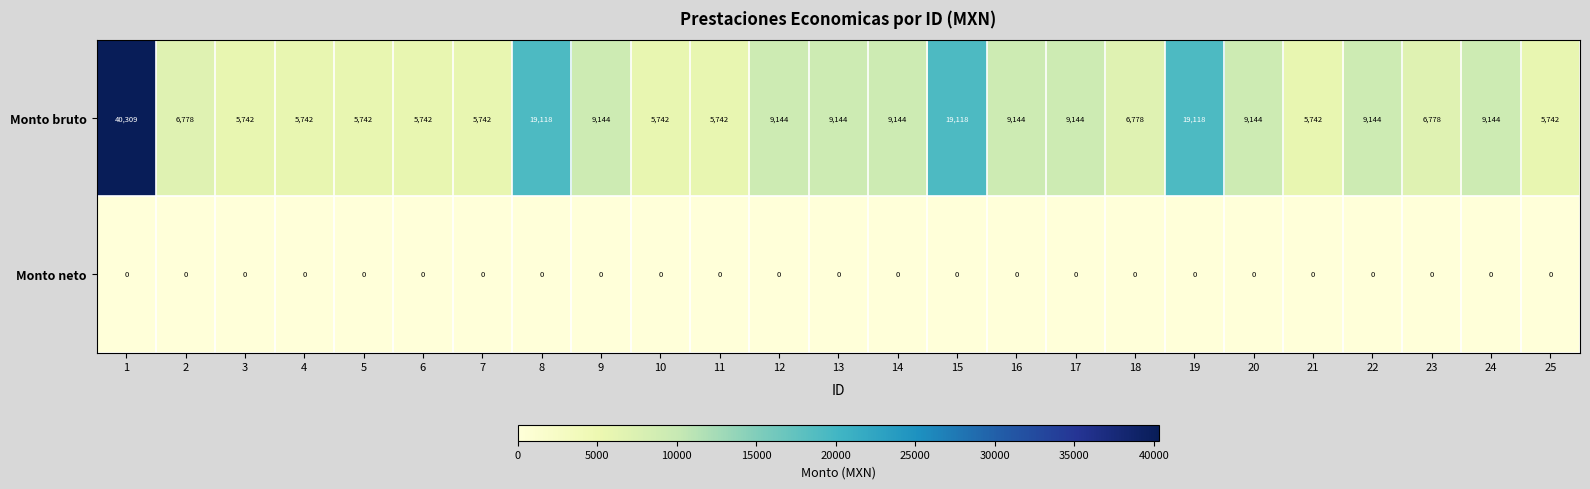

Which series has the largest range (max minus min)?

Monto bruto